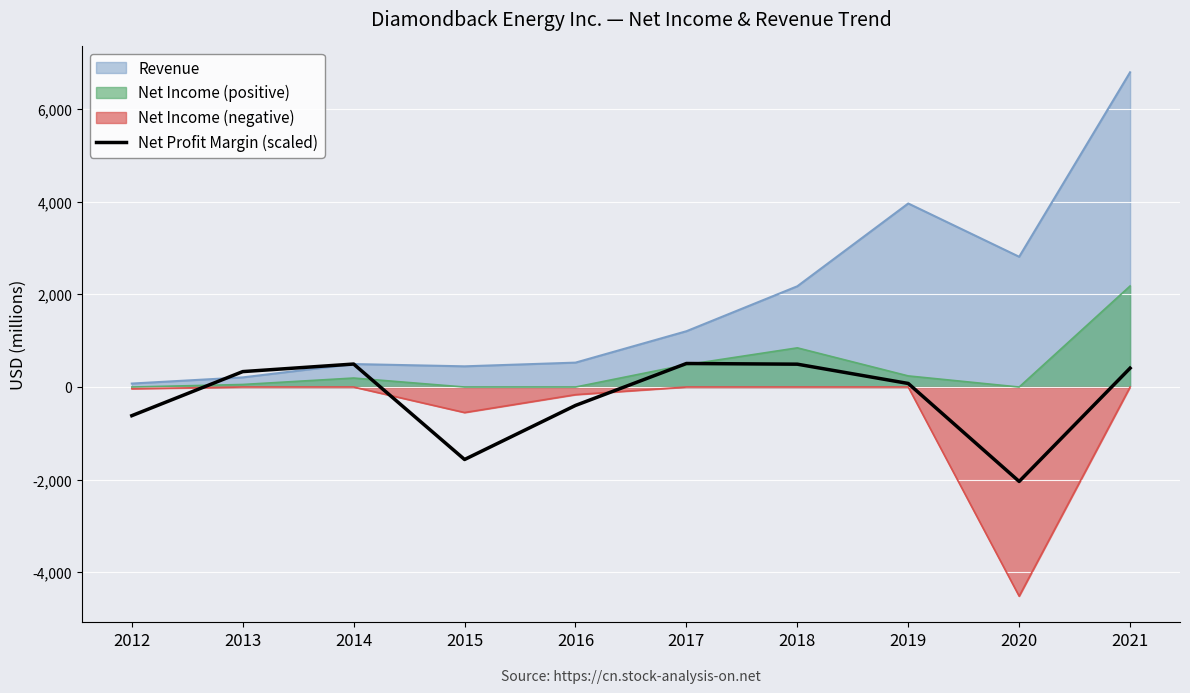

Which series has the widest spread of values?

Revenue